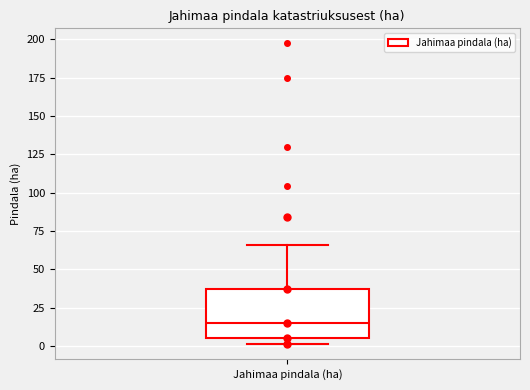

Read this box plot against the y-axis: the position of the median line, the range covered by the box, and the ends of both whiskers. The values are not printed on the chart, so give them approximately, as read against the axis.

median 15, box 5 to 35, whiskers 0 to 65